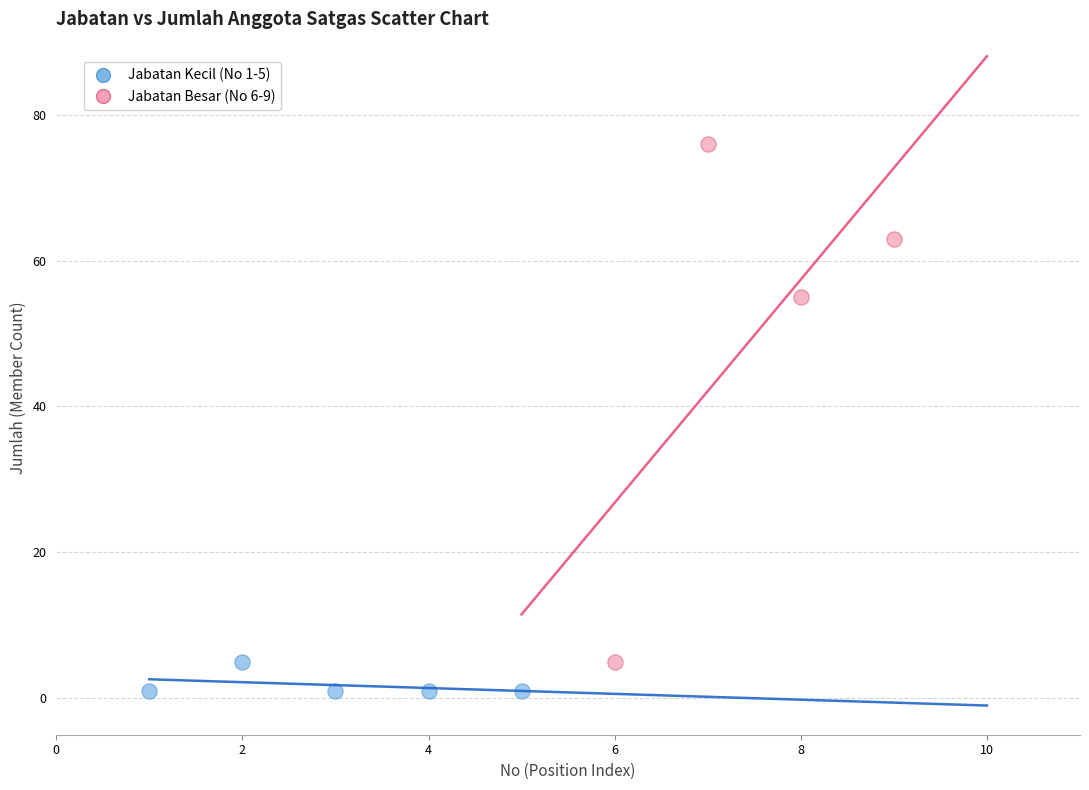

Which series has the largest Y range (max minus min)?

Jabatan Besar (No 6-9)